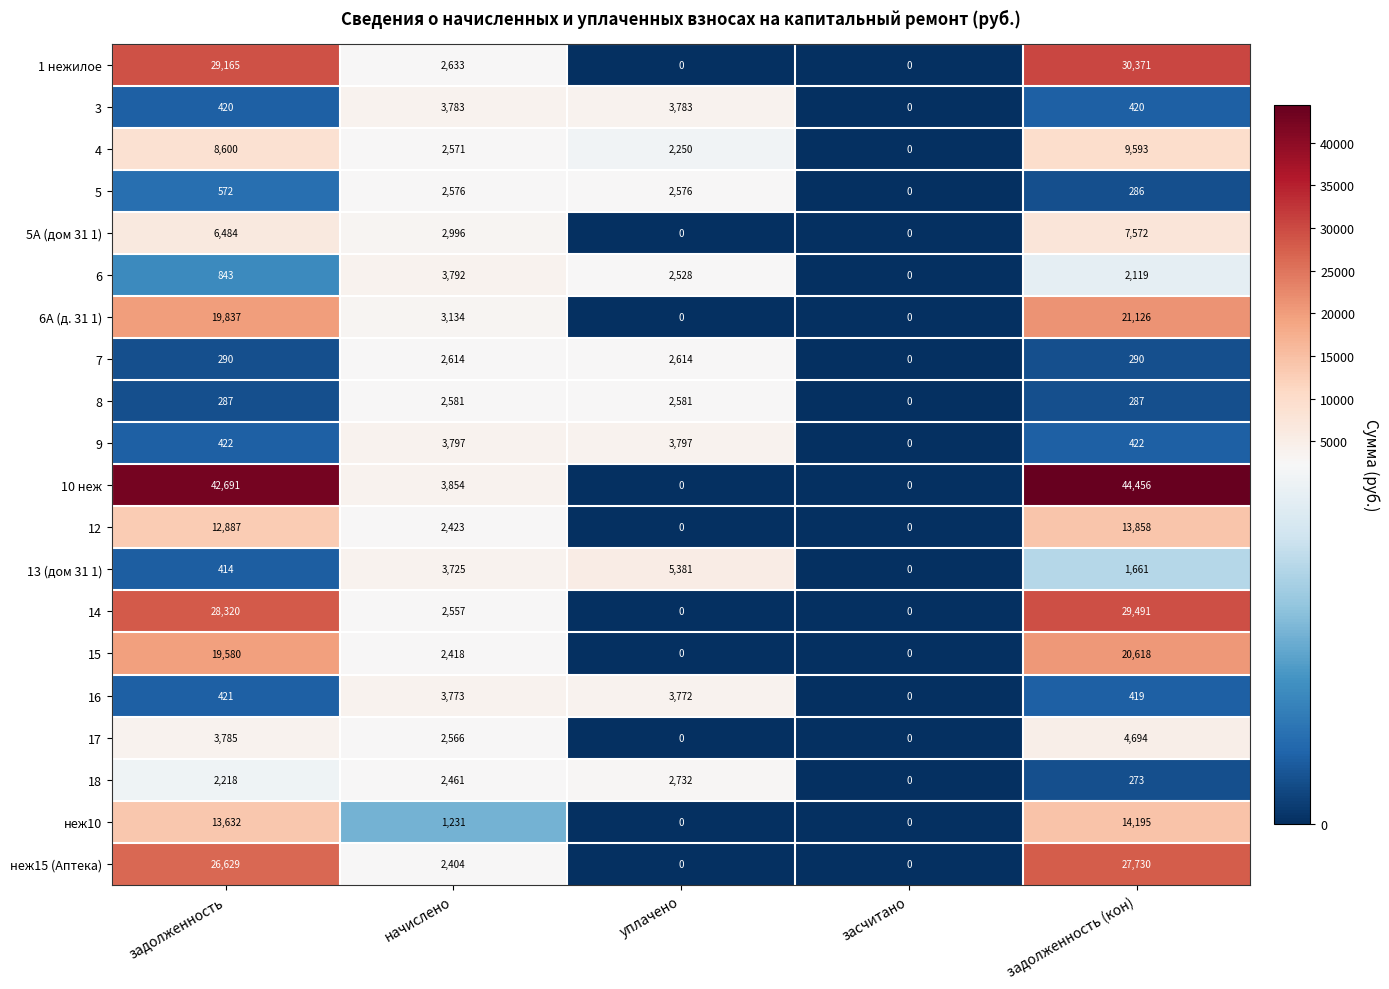

What is the difference between the highest and lowest values at задолженность (кон)?

44183